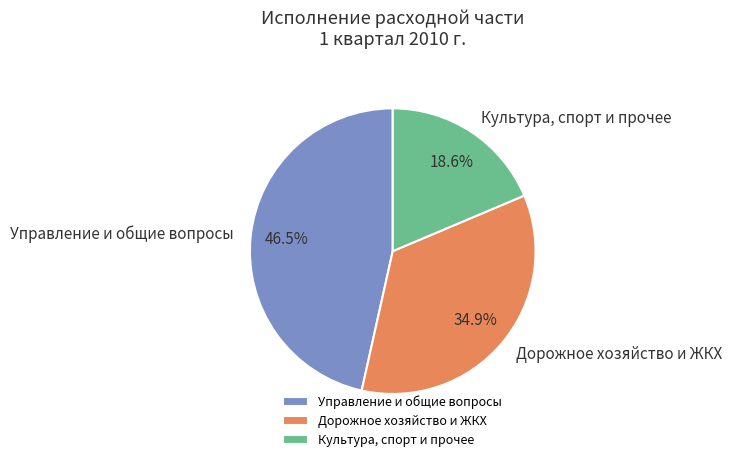

What is the ratio of the value at Управление и общие вопросы to the value at Дорожное хозяйство и ЖКХ?

1.3